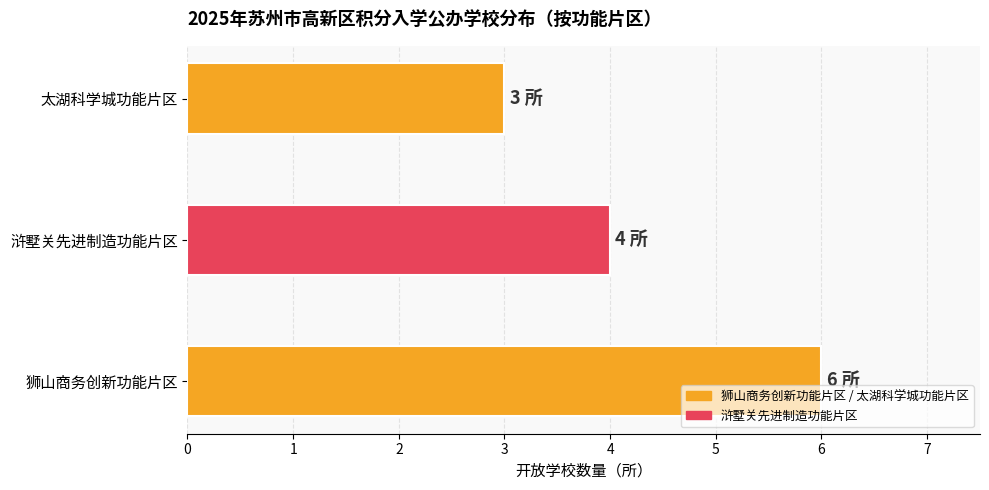

Where is the data nearest to the value 4?

浒墅关先进制造功能片区